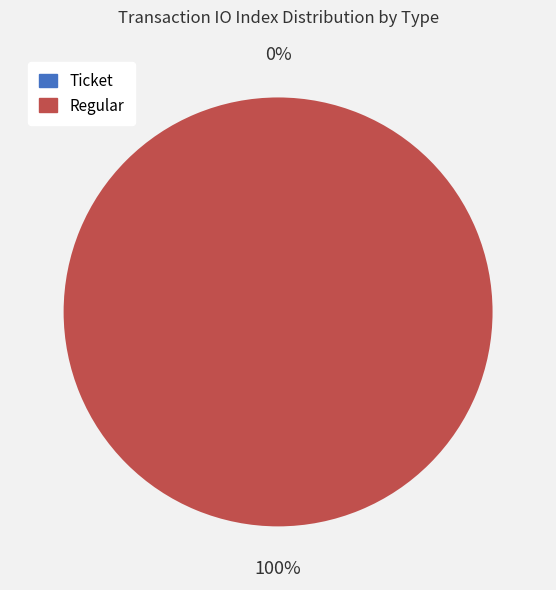

Count the number of slices in the pie.

2